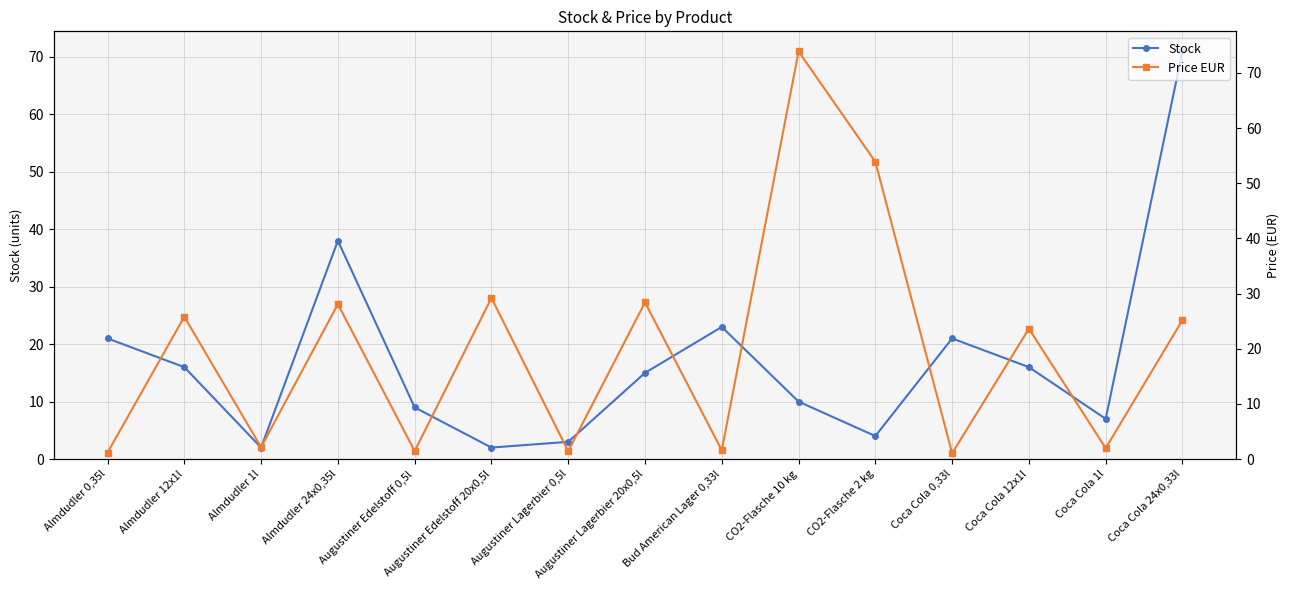

The Price EUR series shows 17.5 at CO2-Flasche 10 kg. True or false?

False